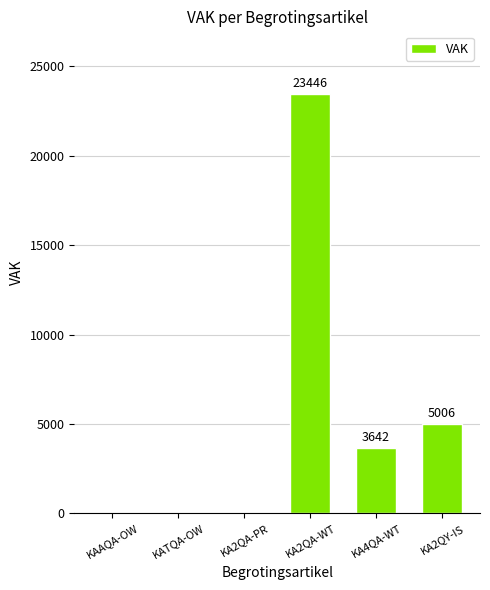

Which category has the highest value across all series?

KA2QA-WT